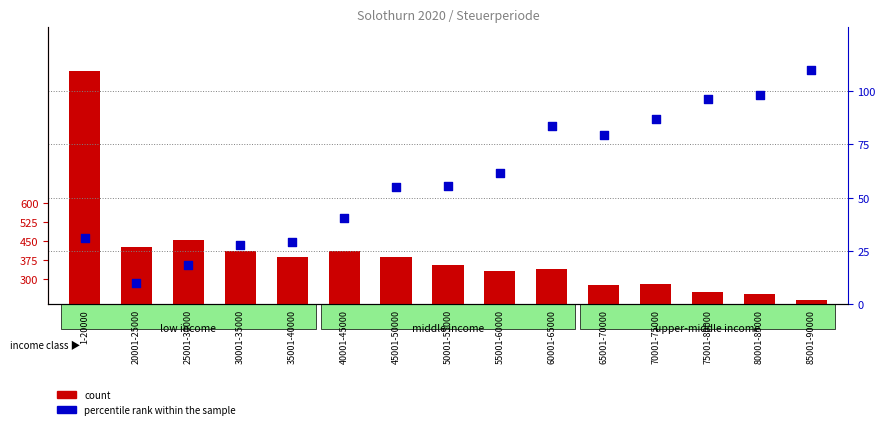

At which category is the sum across all series the highest?

1-20000